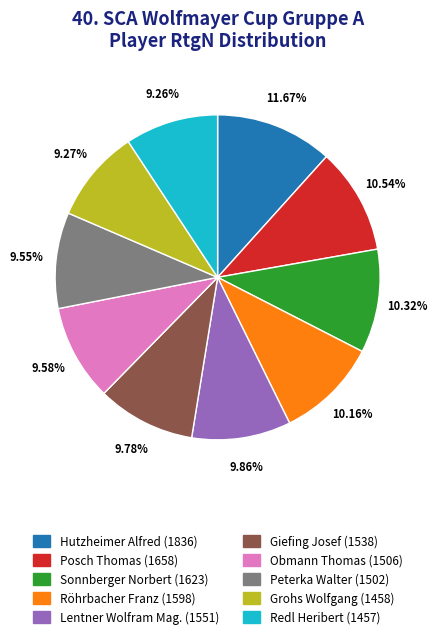

Does any single category account for the majority?

No